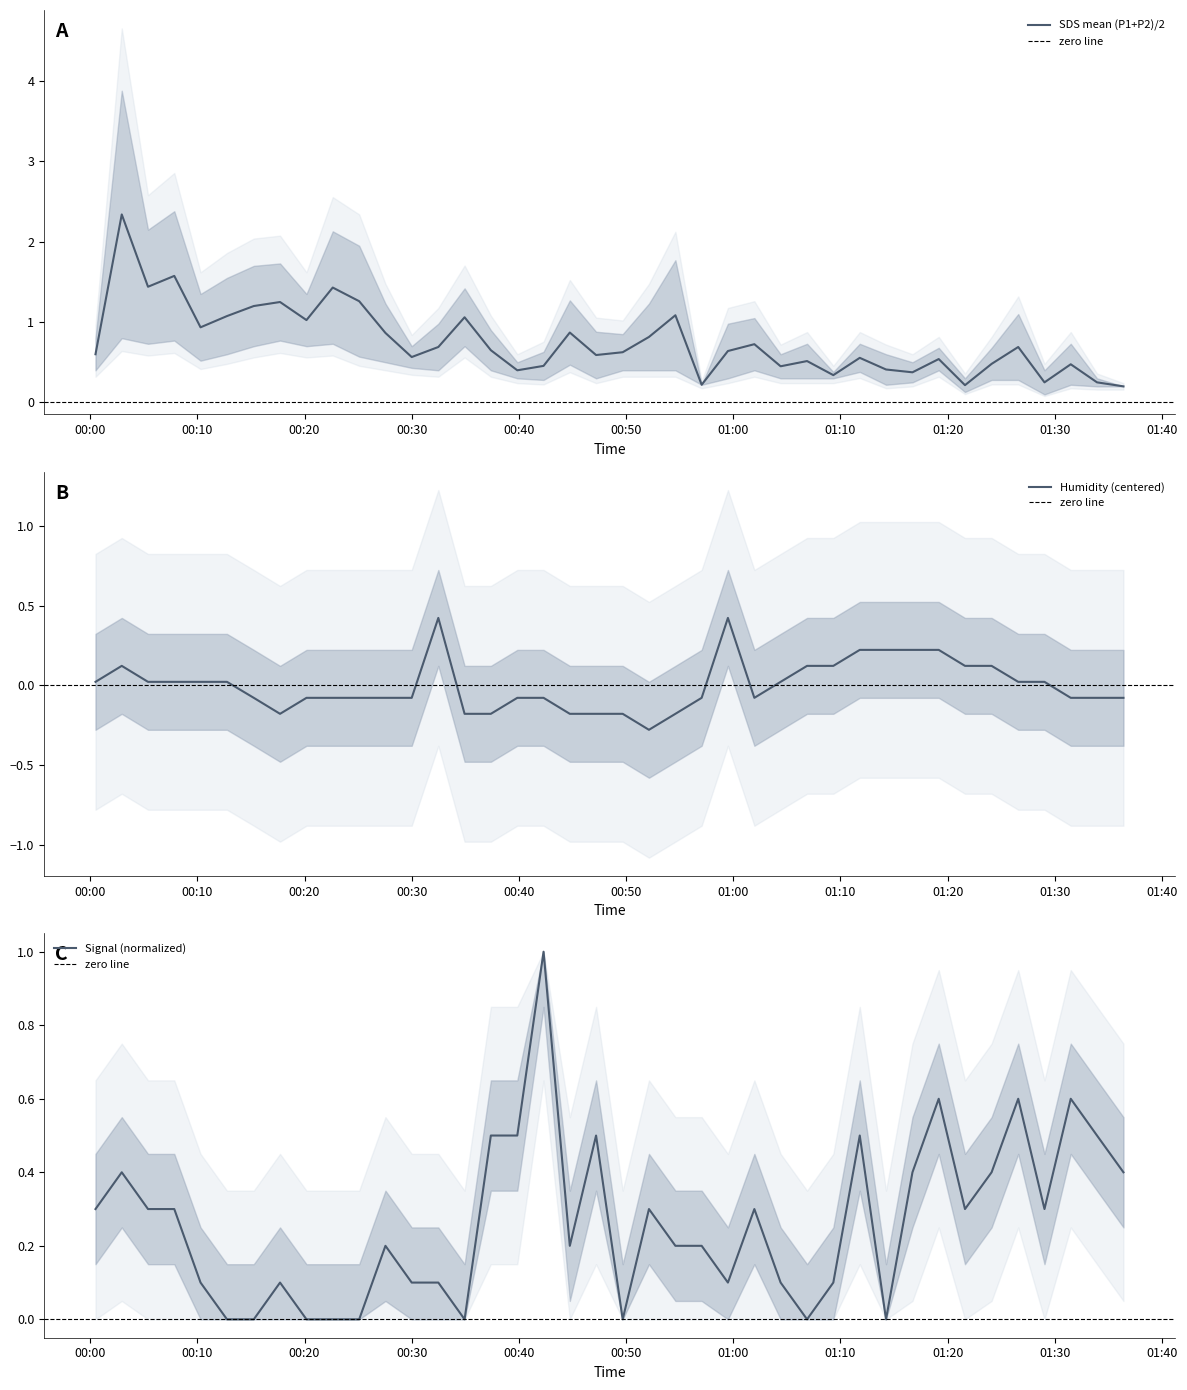

What is the difference between the maximum and minimum values in the Humidity series?

0.7